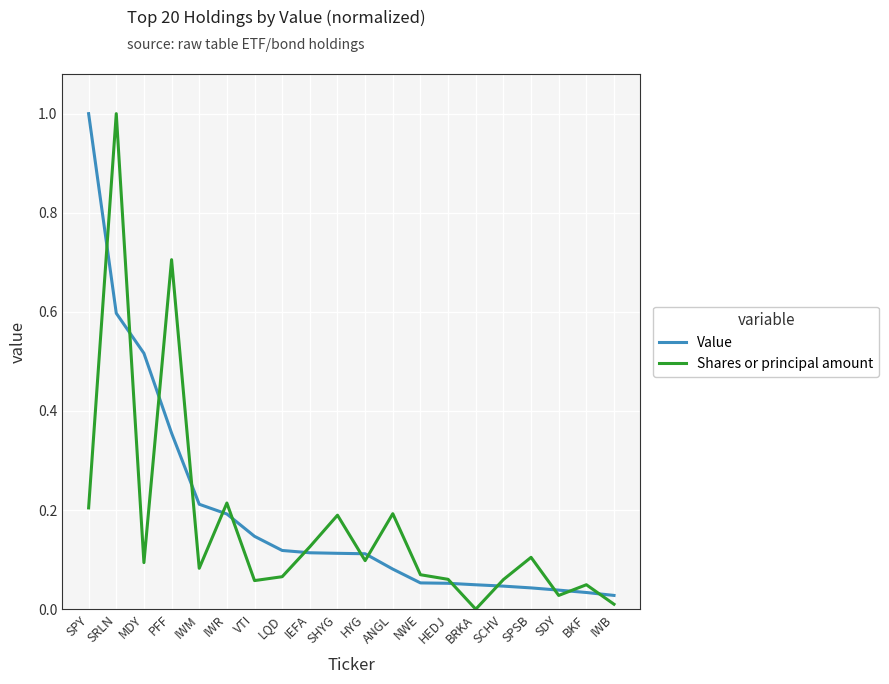

Rank the series by their average value, from highest to lowest.

Value, Shares or principal amount